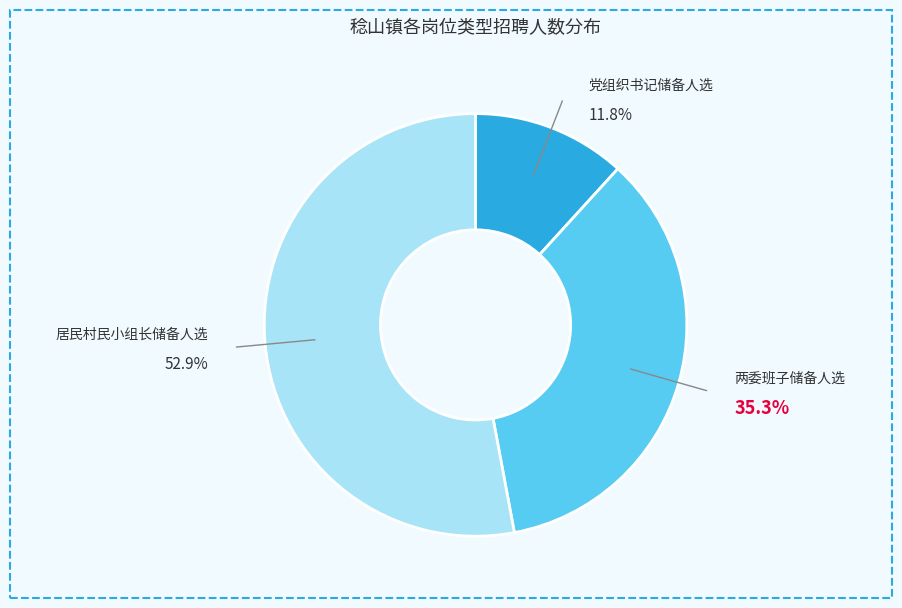

To the nearest percent, what is the average slice percentage?

33%